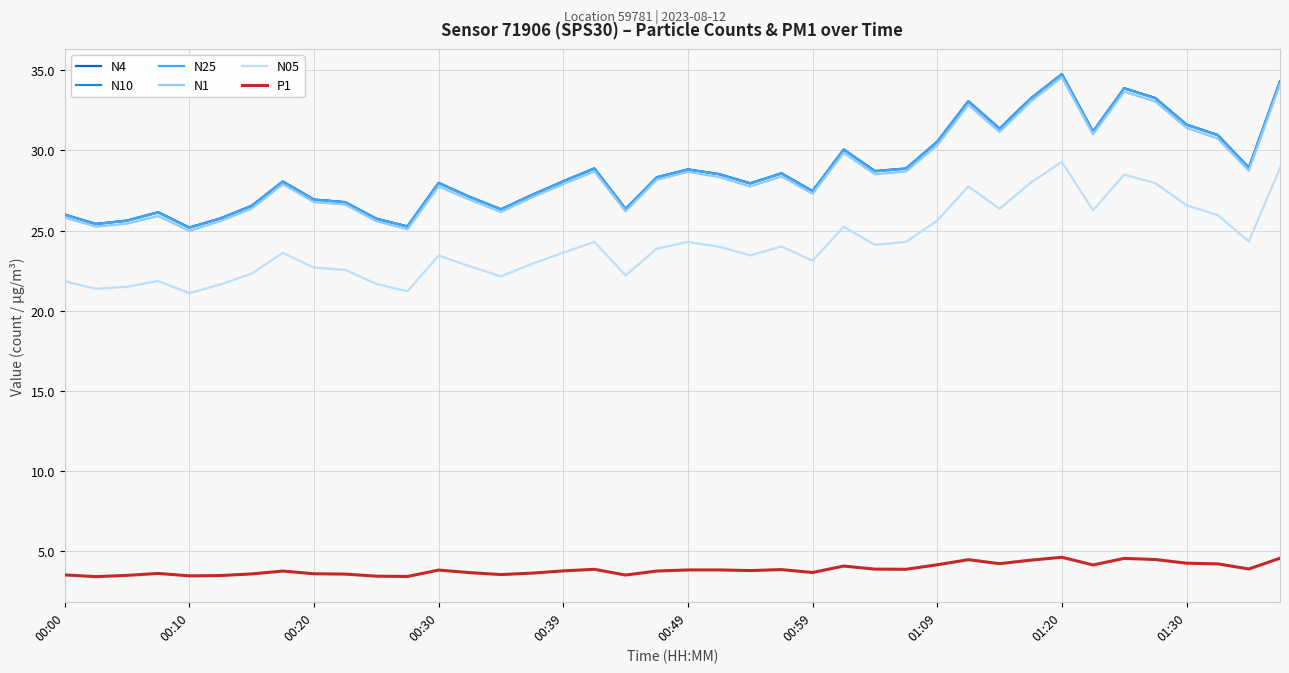

True or false: N25 and P1 cross at least once.

False